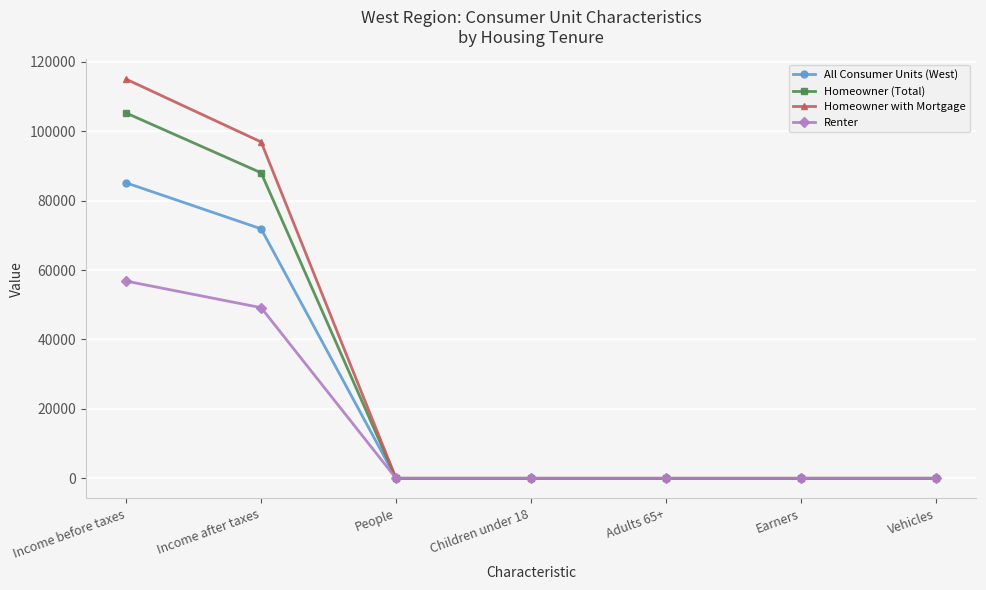

Rank the series by their average value, from highest to lowest.

Homeowner with Mortgage, Homeowner (Total), All Consumer Units (West), Renter